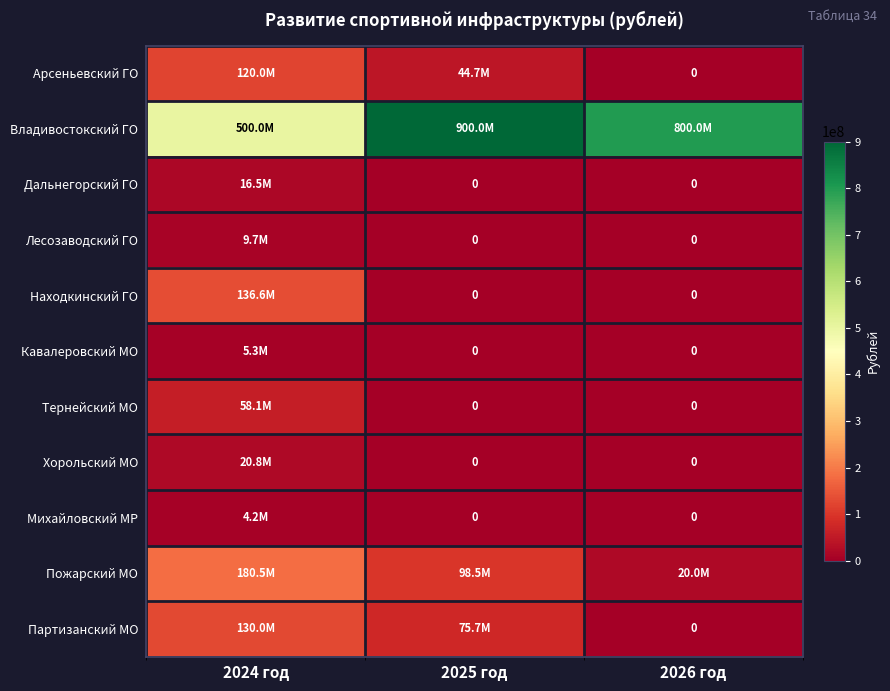

What is the sum of all Партизанский МО values?

205706711.9